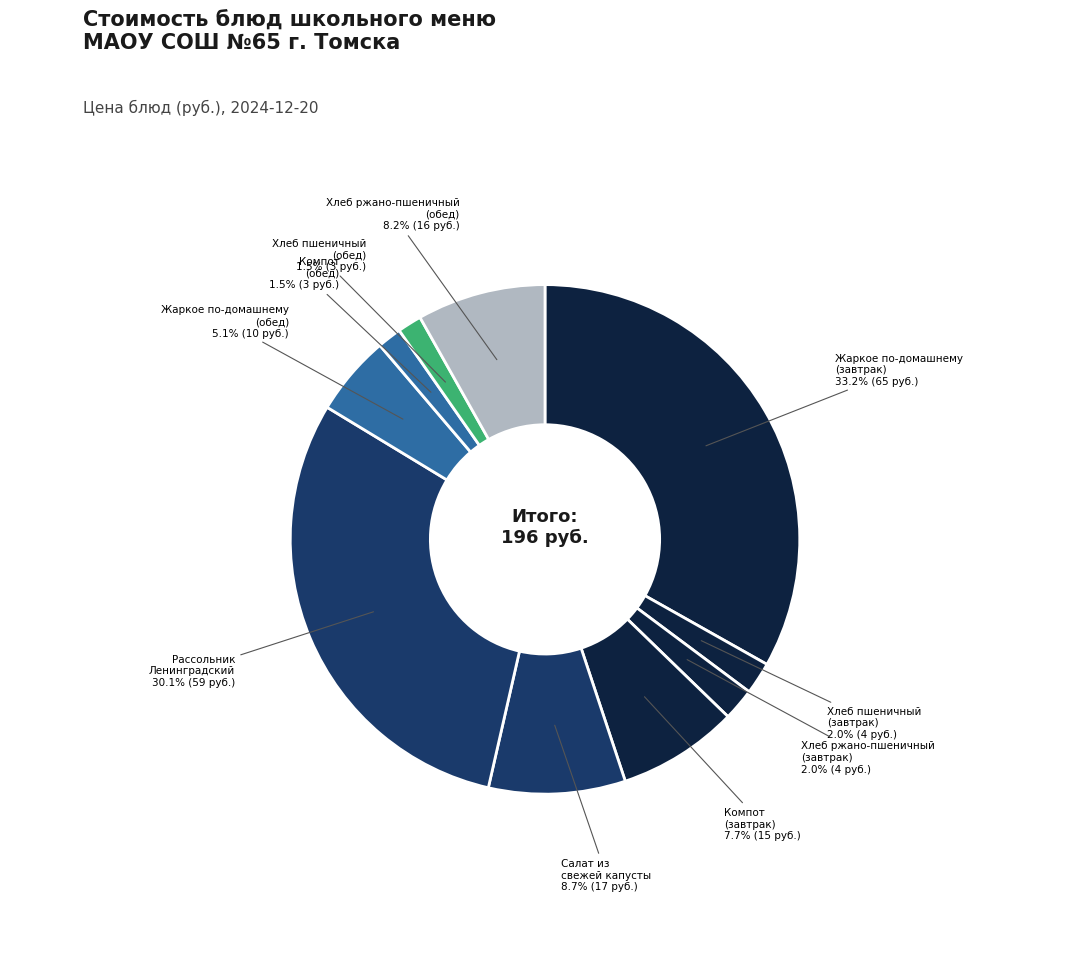

How many slices are in this pie chart?

10